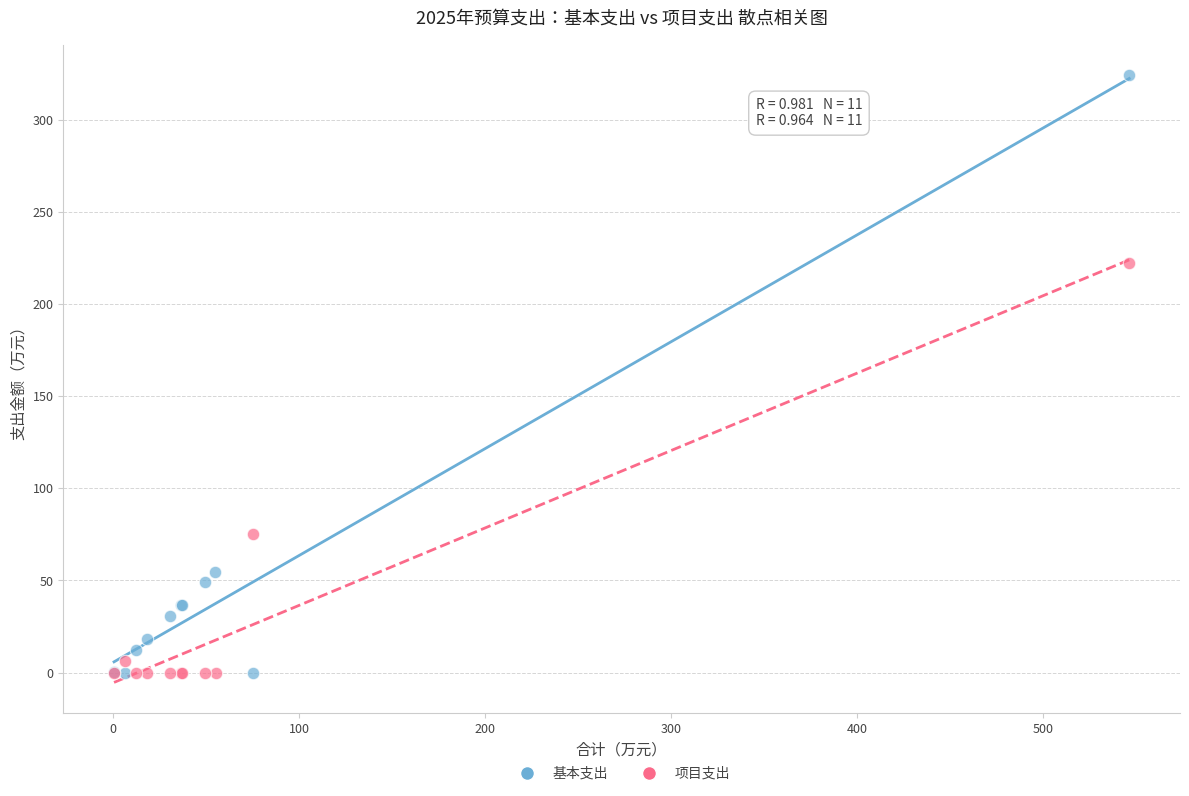

Which series reaches the maximum Y coordinate?

基本支出